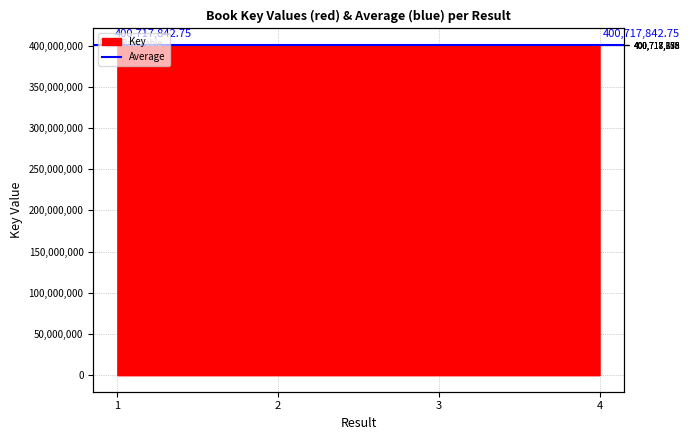

Which category has the lowest value across all series?

1